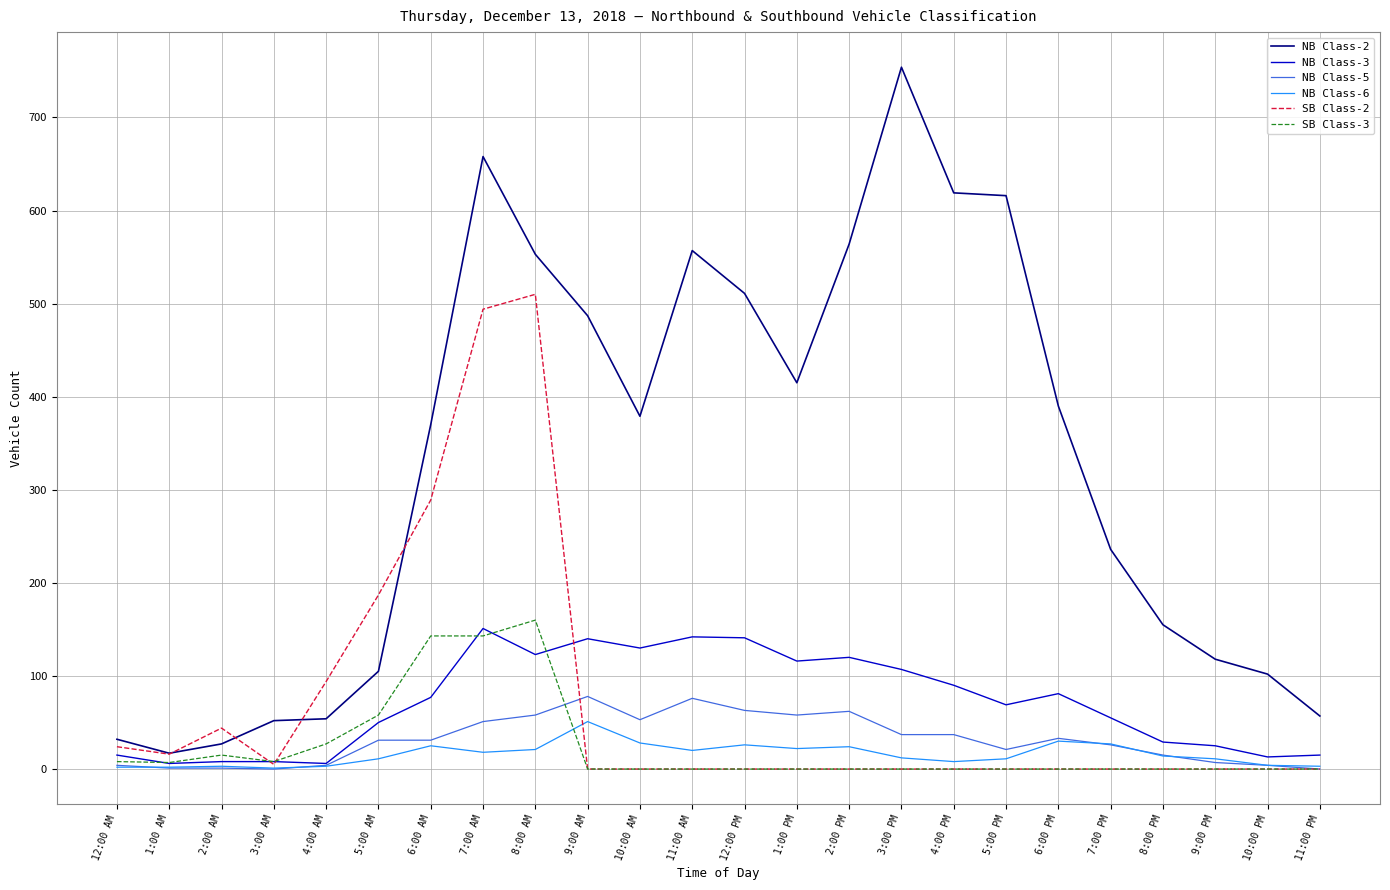

Which series has the widest spread of values?

NB Class-2